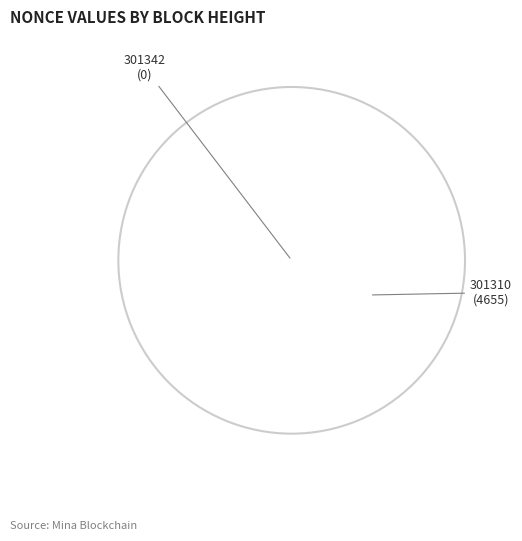

To the nearest percent, what is the difference between the largest and smallest slice percentages?

100%